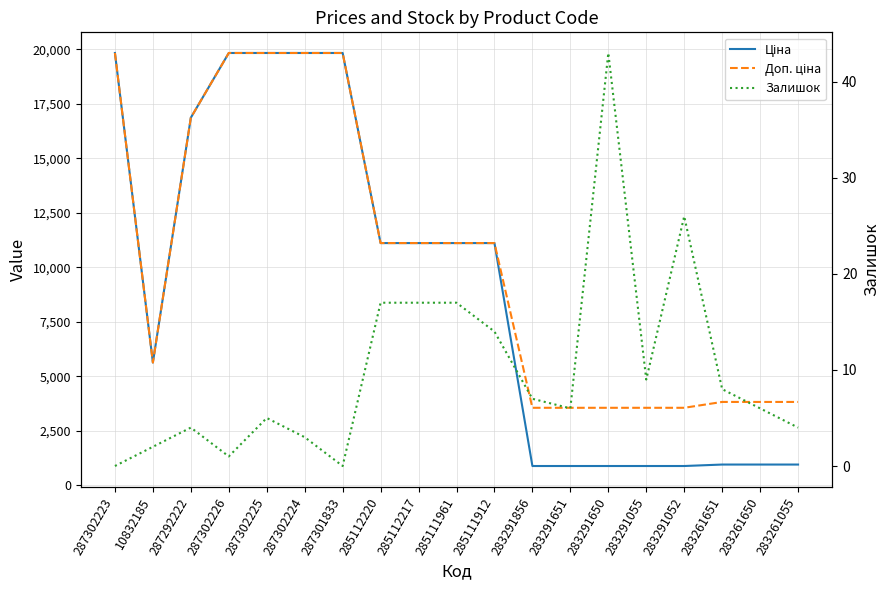

What position from the left is 287302224?

6